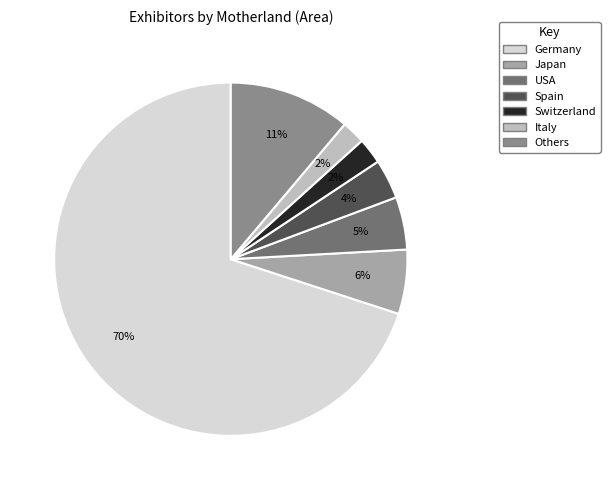

Is there any slice that represents more than half of the pie?

Yes